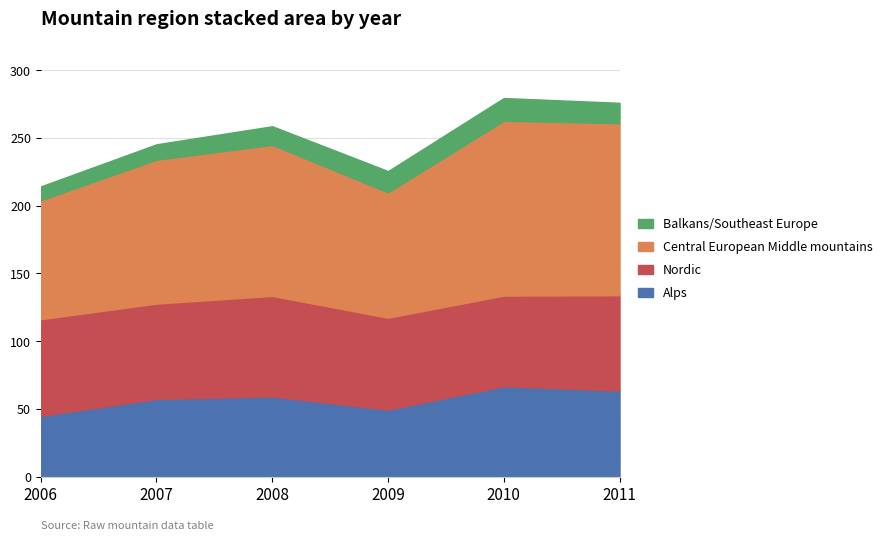

At how many categories does at least one series exceed 80?

6